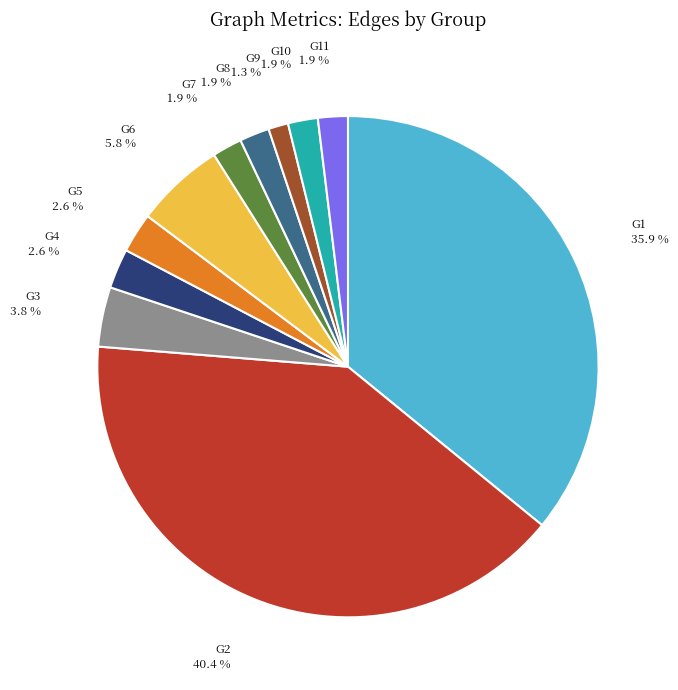

Is there a majority slice in this chart?

No